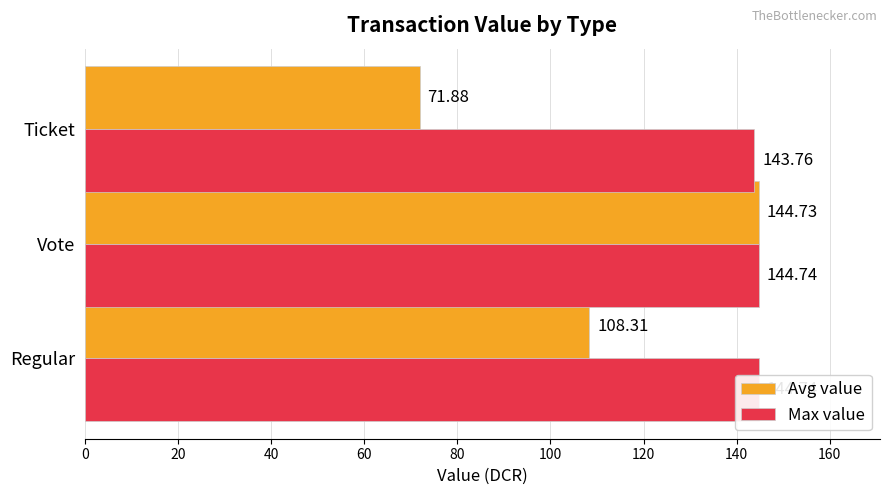

What is the sum of all Avg value values?

324.9